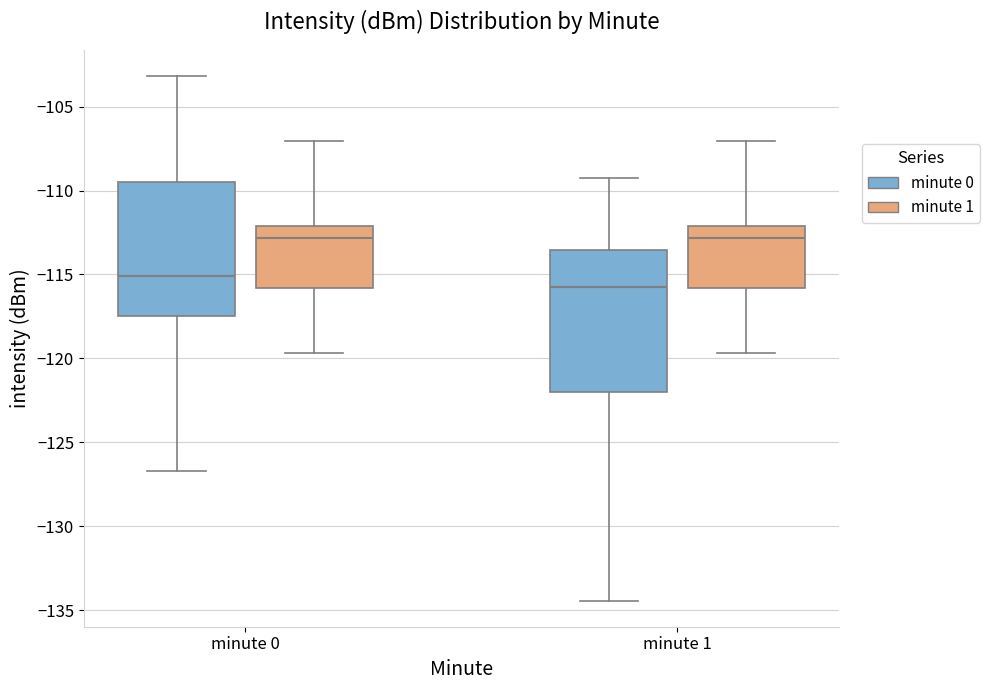

Reading left to right, transcribe this box plot: for each box, give where its median line is, the range the box spans, and where its two whiskers end, as read against the y-axis. The values are not printed on the chart, so give them approximately, as read against the axis.

minute 0 (minute 0): median -115.0, box -117.5 to -109.5, whiskers -126.5 to -103.0
minute 0 (minute 1): median -113.0, box -116.0 to -112.0, whiskers -119.5 to -107.0
minute 1 (minute 0): median -116.0, box -122.0 to -113.5, whiskers -134.5 to -109.0
minute 1 (minute 1): median -113.0, box -116.0 to -112.0, whiskers -119.5 to -107.0